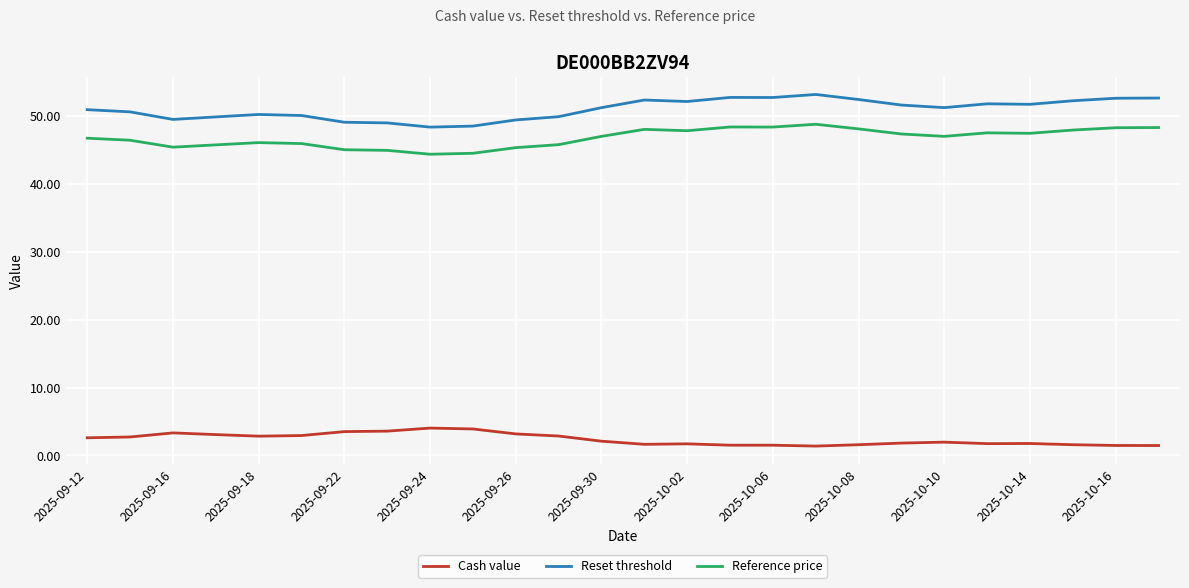

True or false: Cash value and Reset threshold intersect in this chart.

False